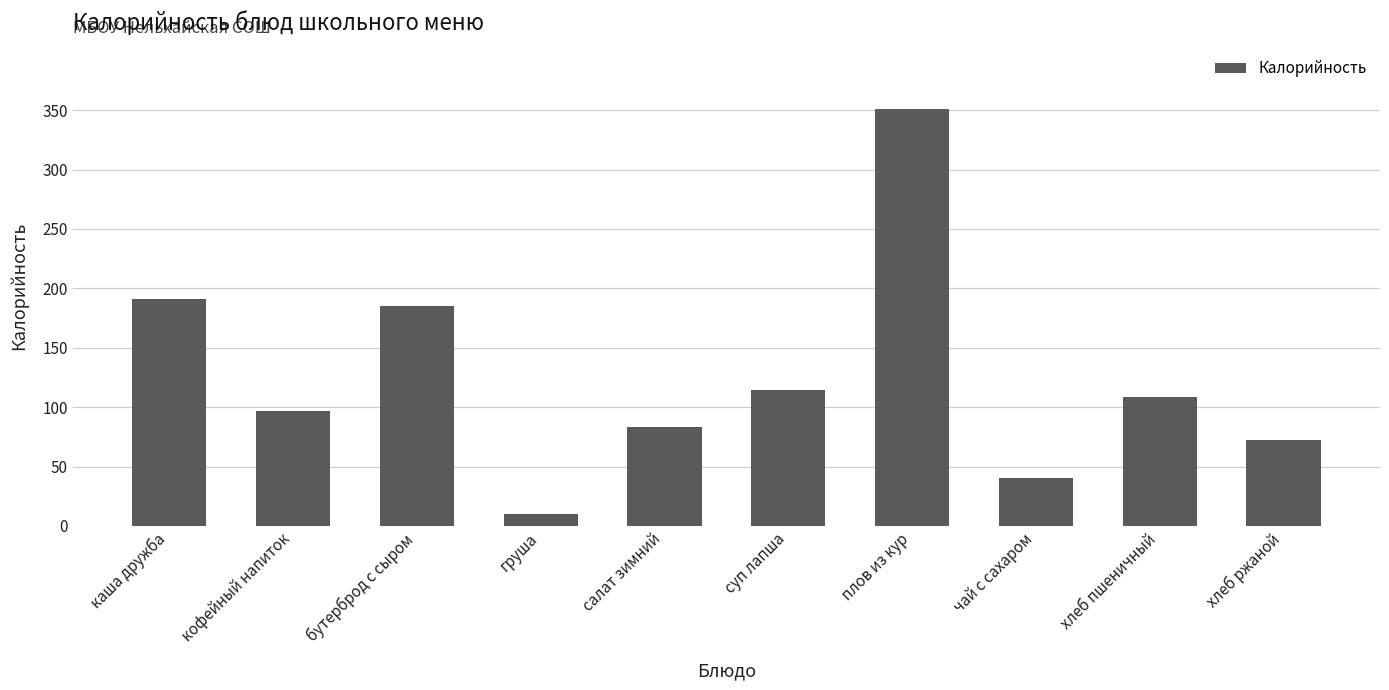

What is the value of the 6th bar from the left?

114.6